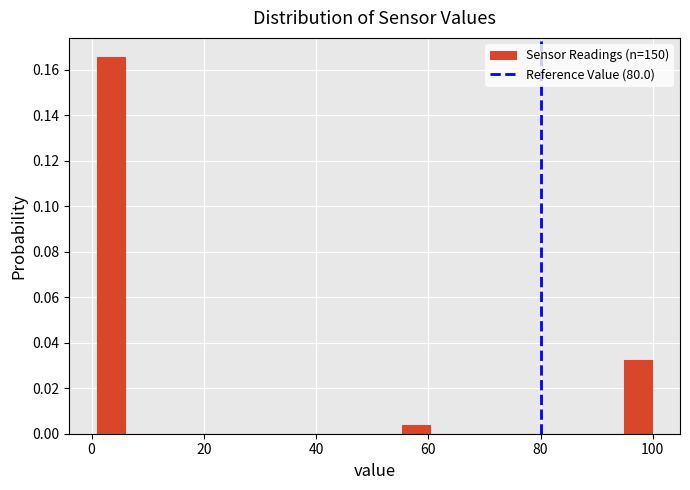

Around what value on the x-axis is the tallest bar? Give the approximate position of its centre, as read against the axis.

4